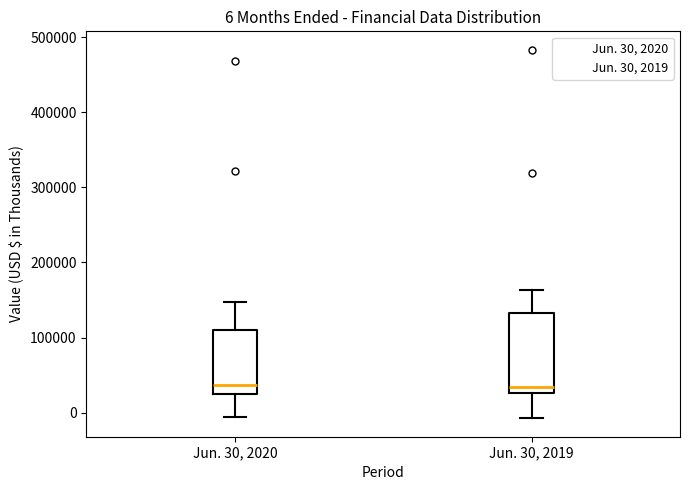

Comparing the boxes themselves (not the whiskers), which one is the tallest?

Jun. 30, 2019